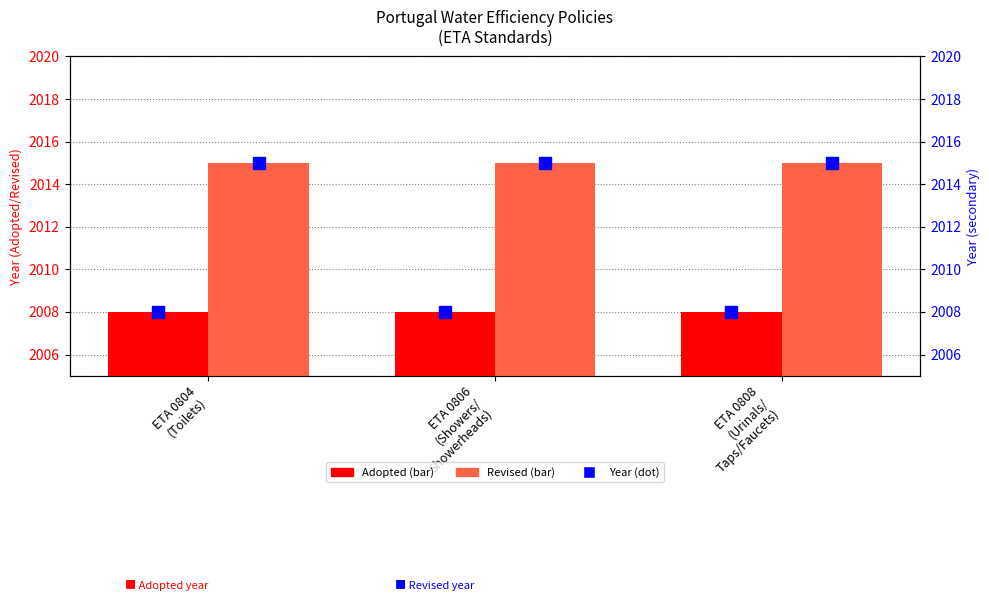

Are the bars grouped side by side (vs. stacked)?

Yes